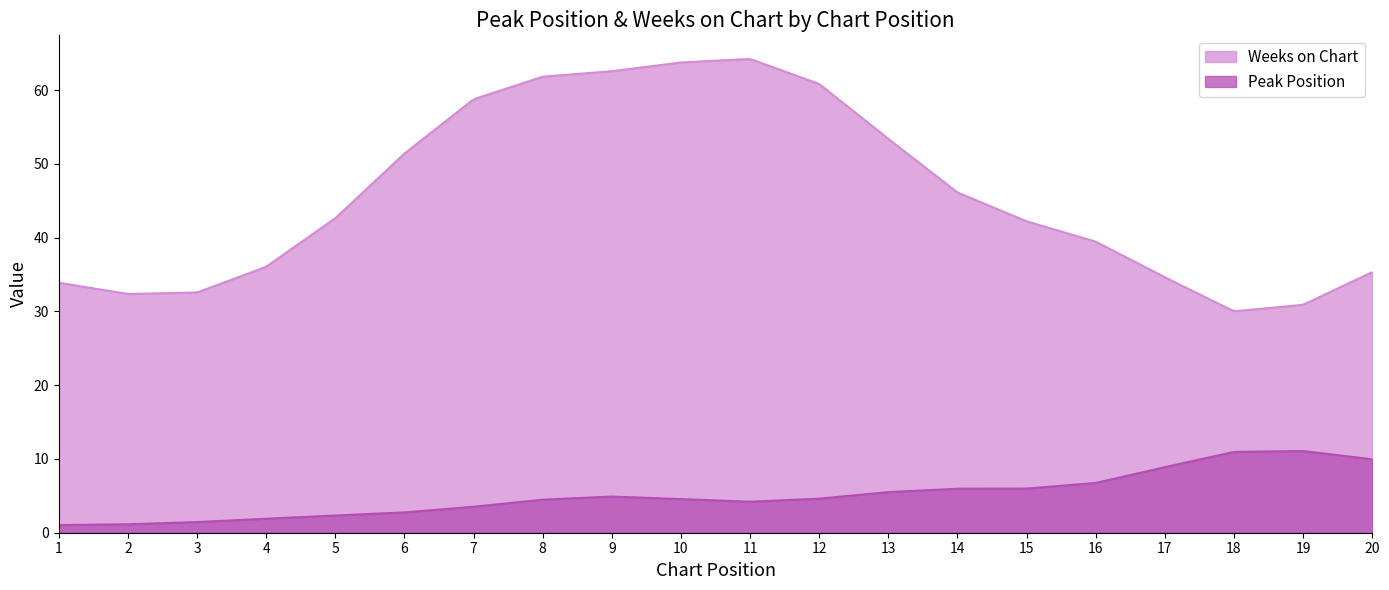

True or false: Peak Position has more than 1 points higher than both neighbors.

True